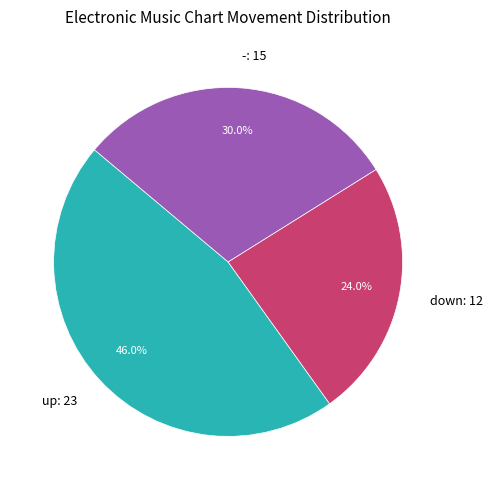

What percentage is NOT represented by -?

70.0%